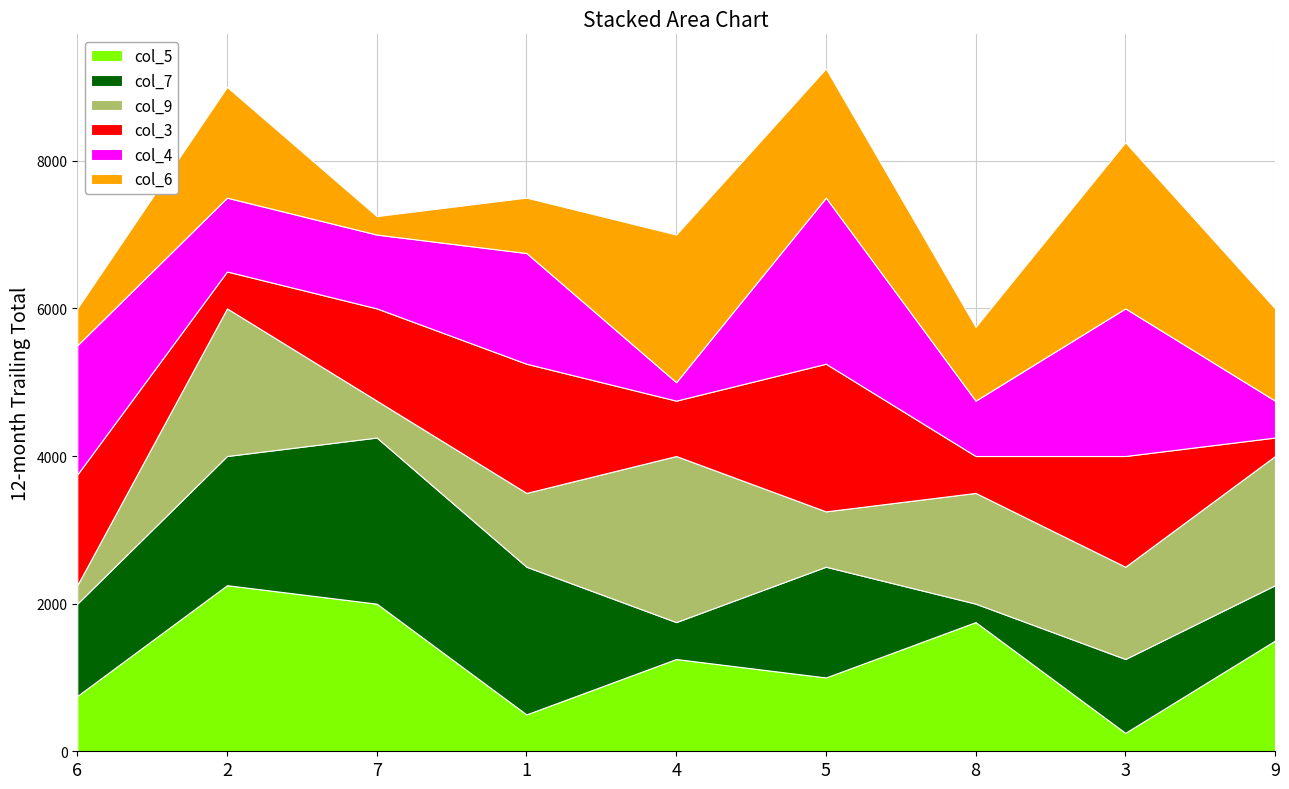

What is the highest value of the col_5 series?

2250